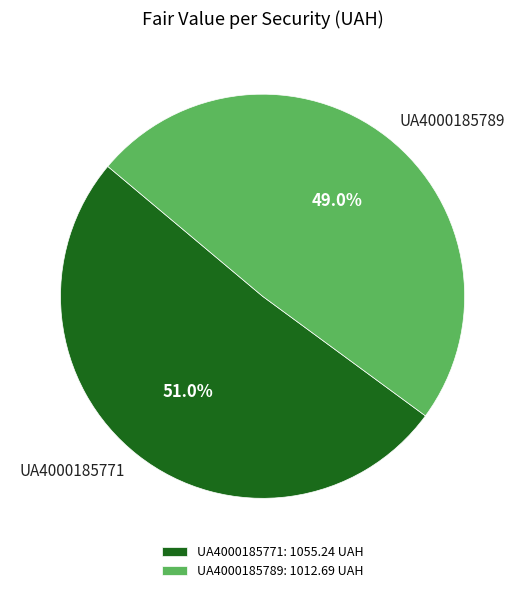

Which category has the smallest portion of the pie?

UA4000185789